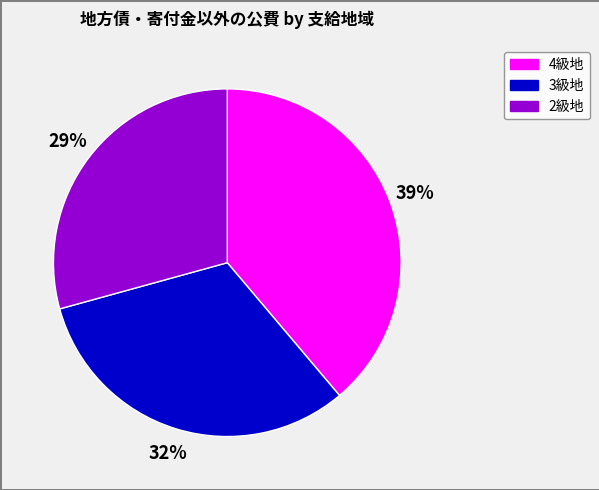

To the nearest percent, what portion does 4級地 represent?

39%